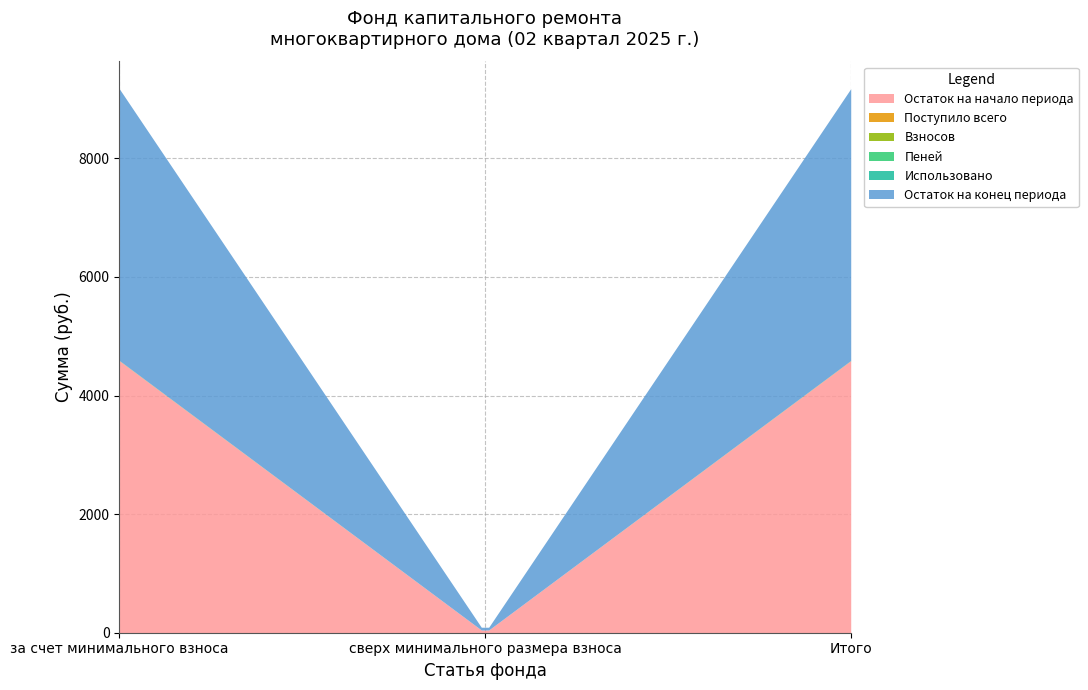

The Взносов series shows 2.5 at Итого. True or false?

True